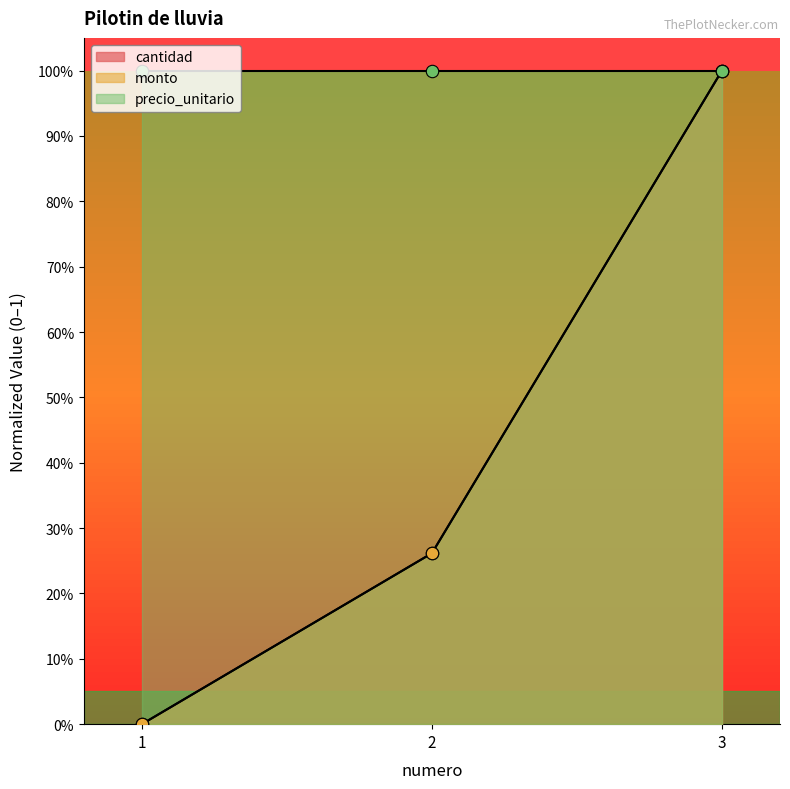

Is the value of precio_unitario points at 1 greater than the value of monto points at 3?

No